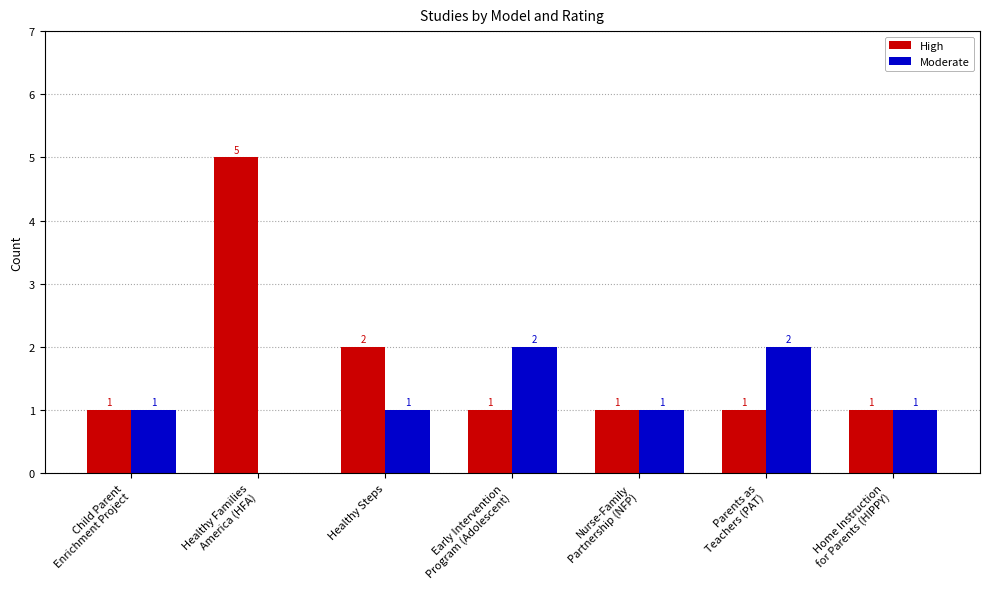

What is the spread (max minus min) of values at Healthy Families
America (HFA)?

5